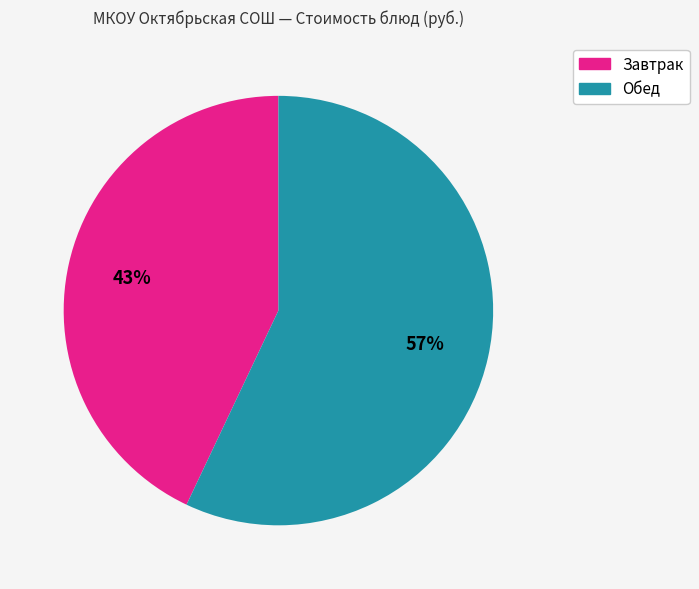

To the nearest percent, what is the average slice percentage?

50%